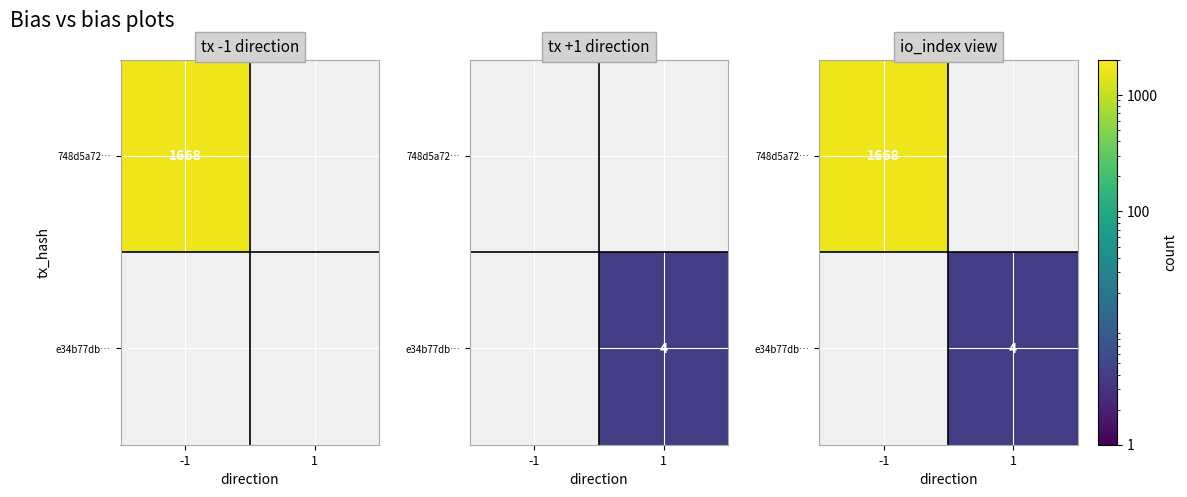

At which label does e34b77db… reach its minimum?

-1